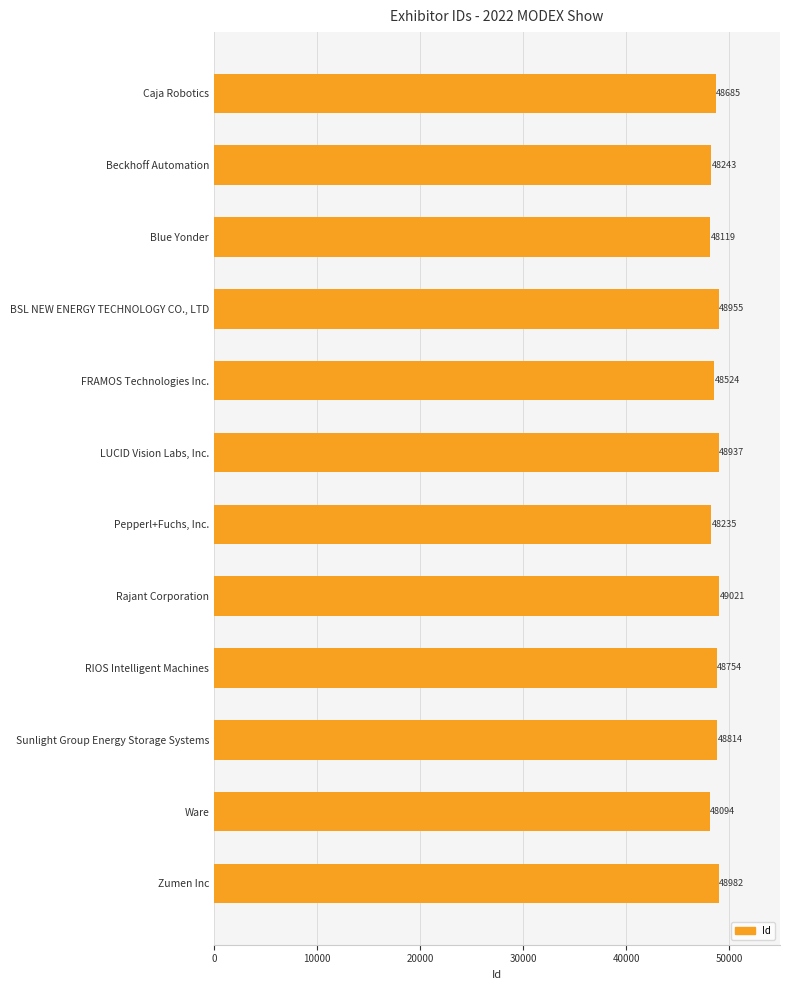

What is the sum of all values?

583363